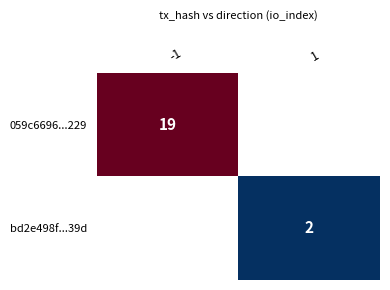

What is the minimum value shown in the chart?

2.0